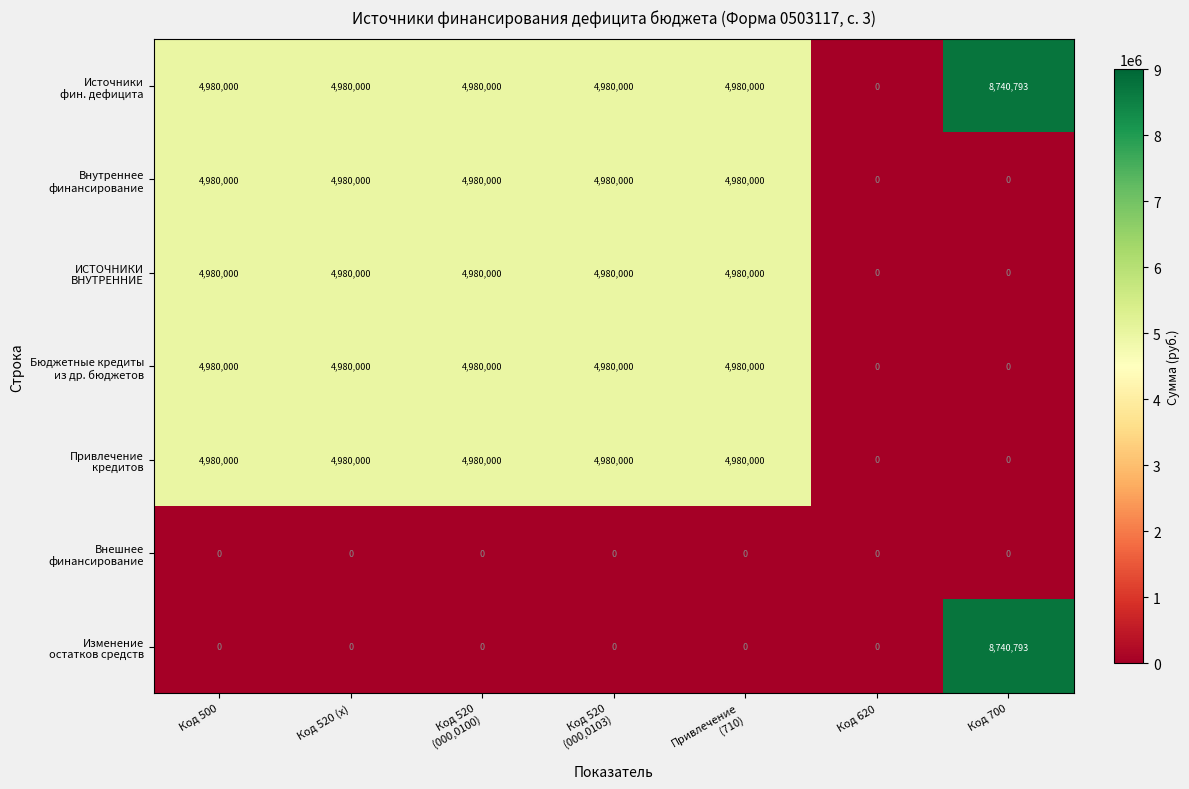

How many distinct data groups are displayed?

7